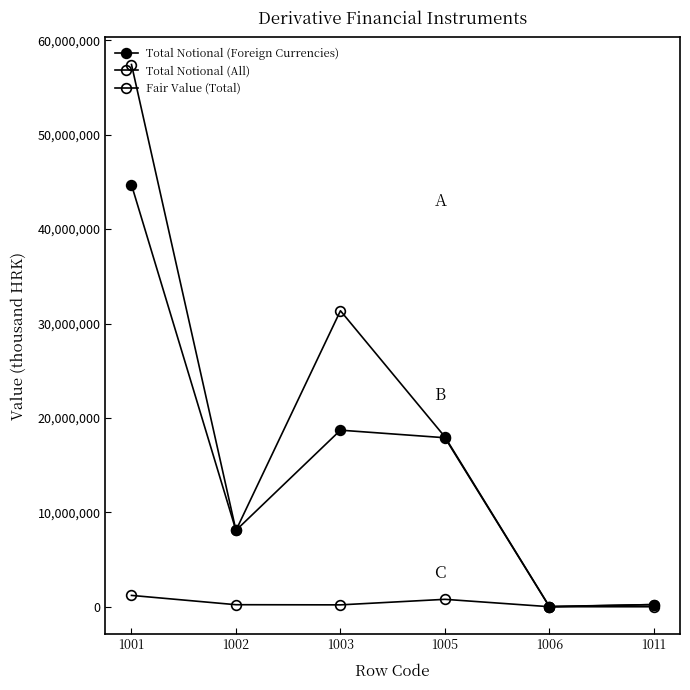

Which category has the highest value in the Total Notional (All) series?

1001